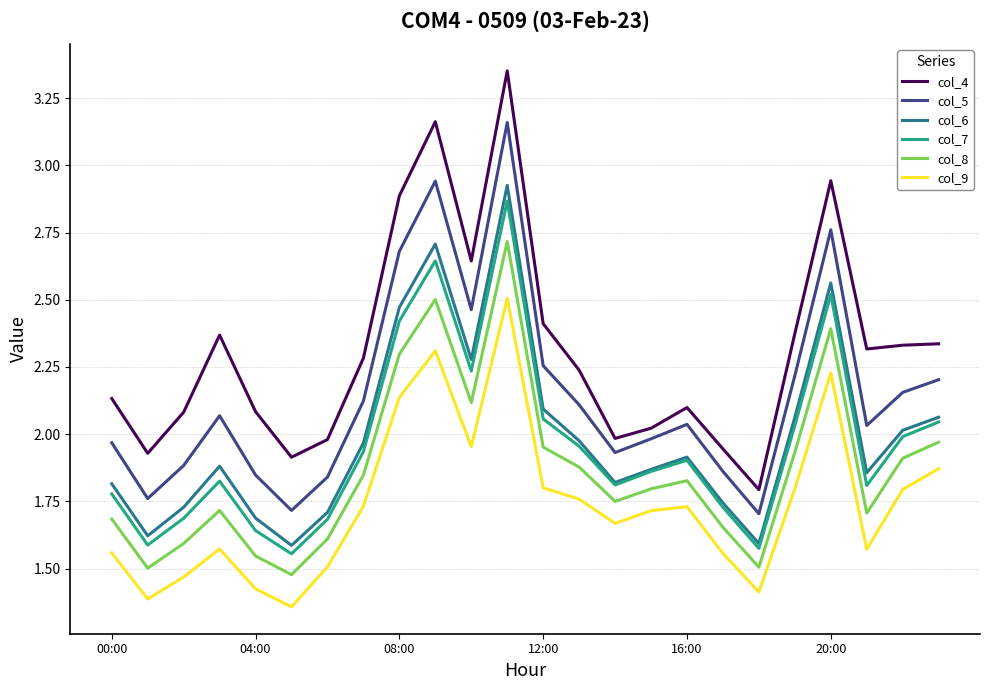

Which series has the largest total across all categories?

col_4